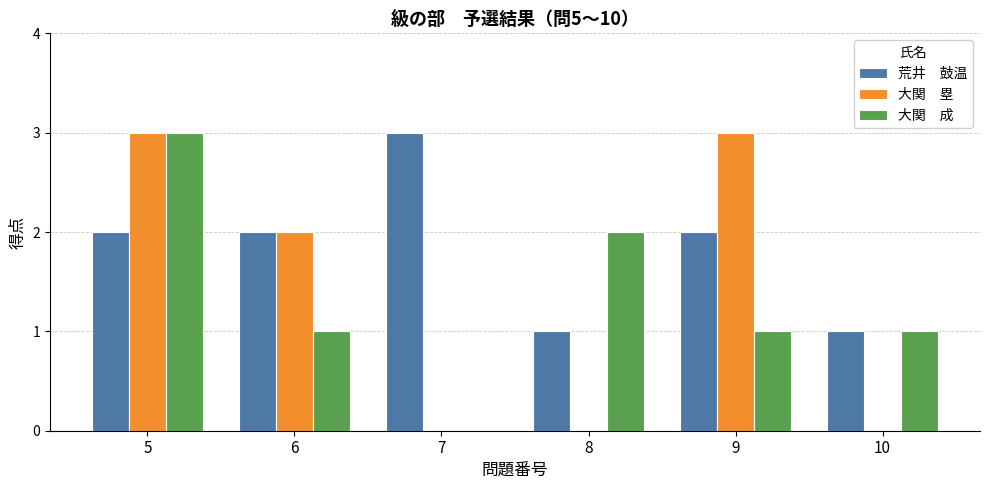

What is the total value across all series at 8?

3